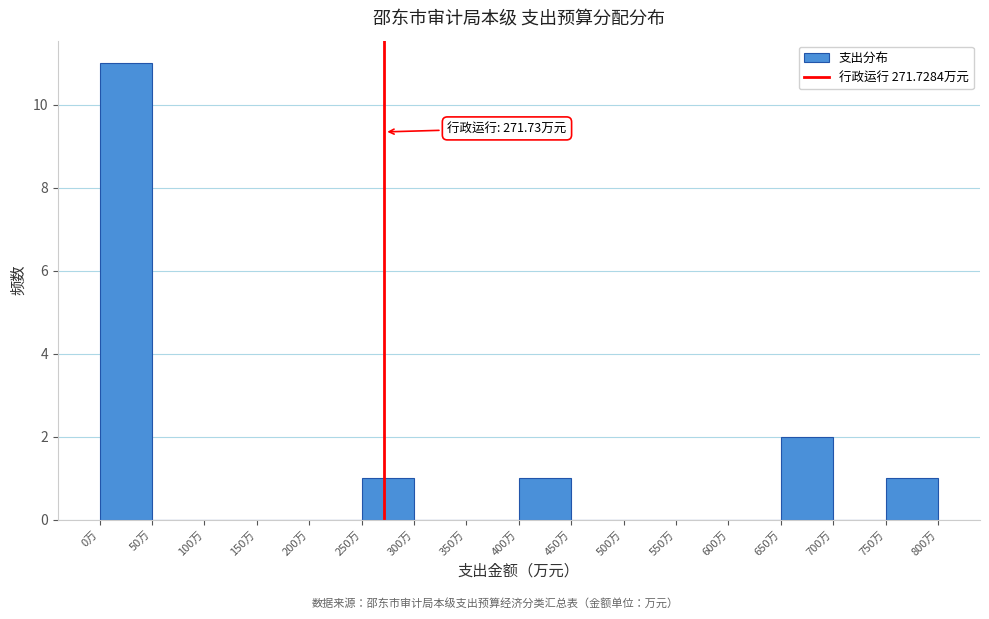

Which range on the x-axis has the tallest bar?

0 to 50